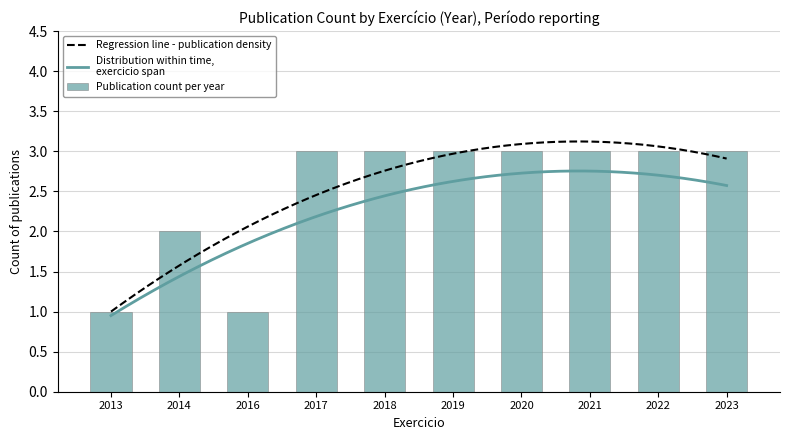

Approximately how many times larger is the value at 2018 compared to 2017?

1.0